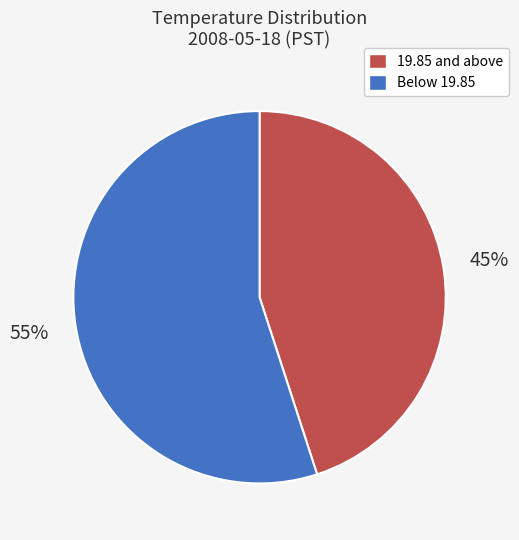

Rank the categories by value from lowest to highest.

19.85 and above, Below 19.85